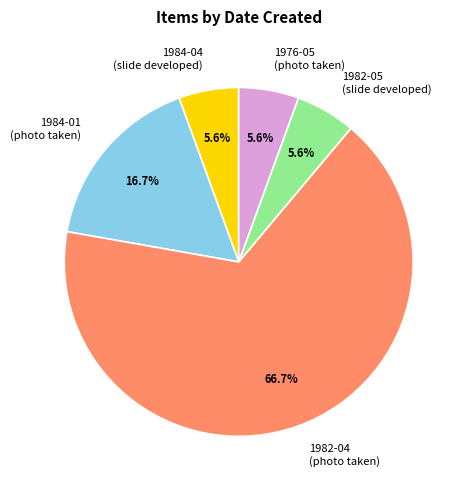

How many segments does this pie chart have?

5